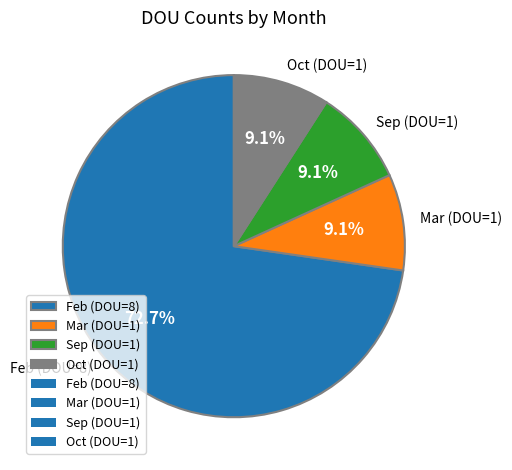

Which category has the biggest portion of the pie?

Feb (DOU=8)